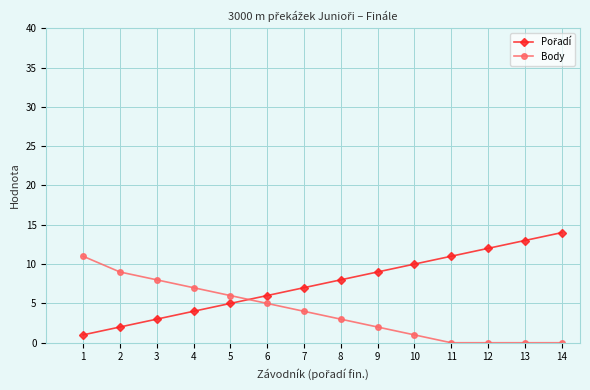

How many lines are shown in the chart?

2